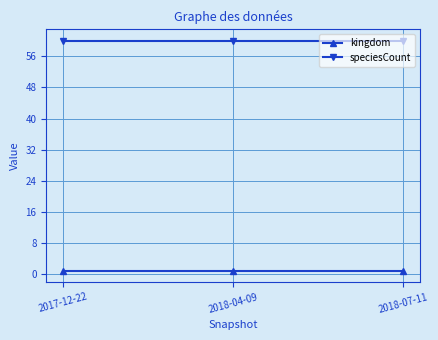

Is the value of speciesCount at 2017-12-22 greater than the value of kingdom at 2017-12-22?

Yes